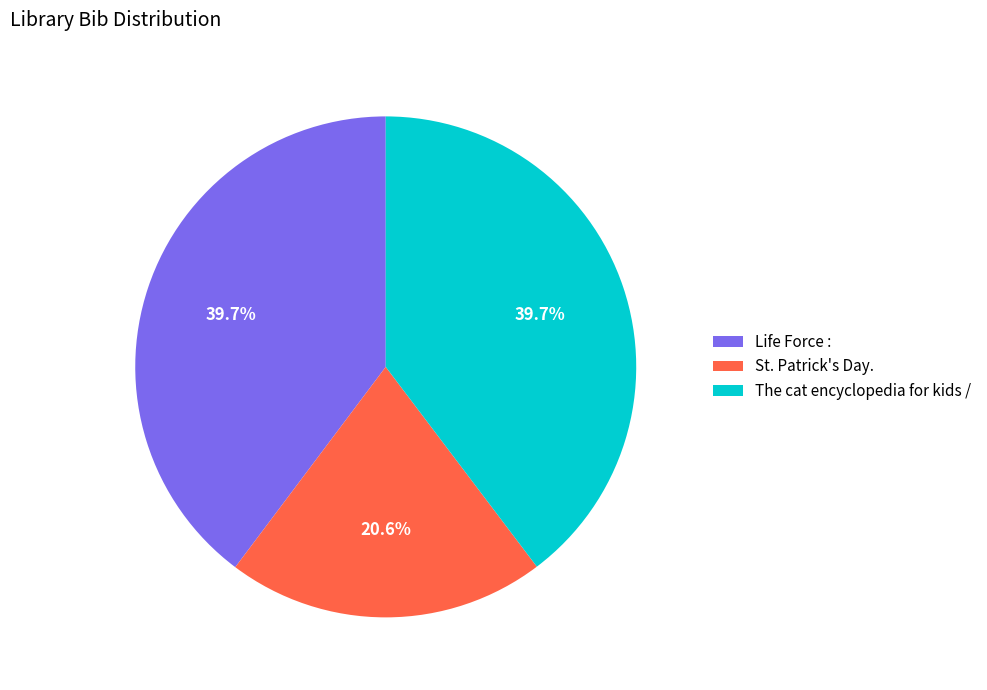

Which has a higher value, The cat encyclopedia for kids / or St. Patrick's Day.?

The cat encyclopedia for kids /